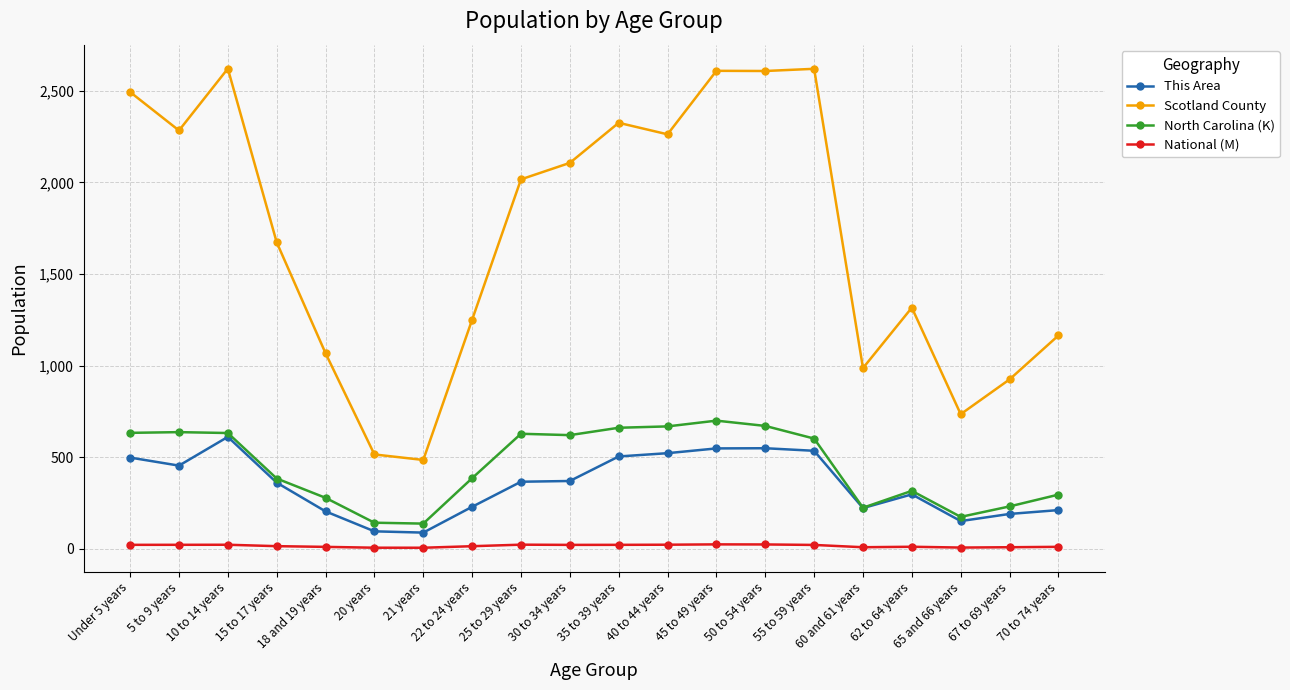

At which label is This Area closest to 348?

15 to 17 years